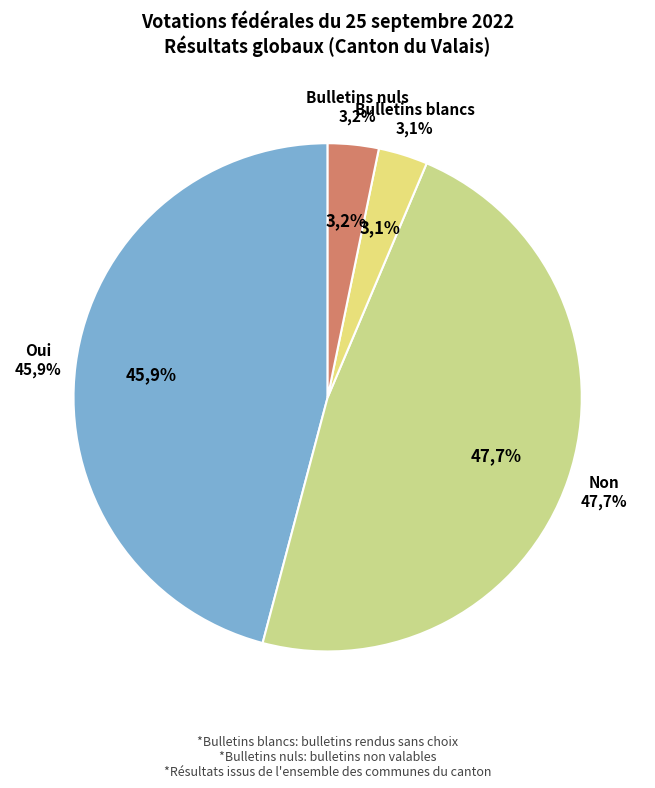

Which has a higher value, Bulletins nuls or Oui?

Oui